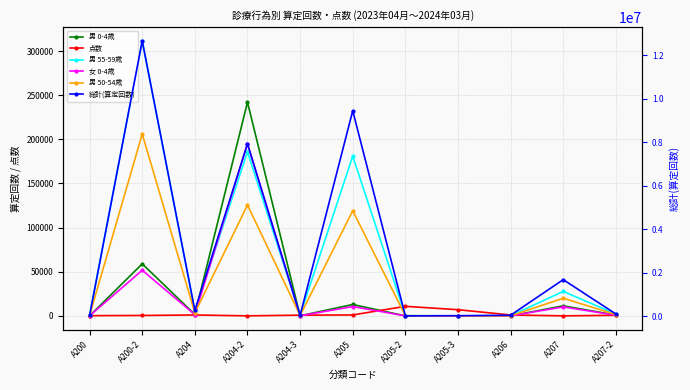

In 点数, how many points are higher than both neighbors (excluding endpoints)?

2